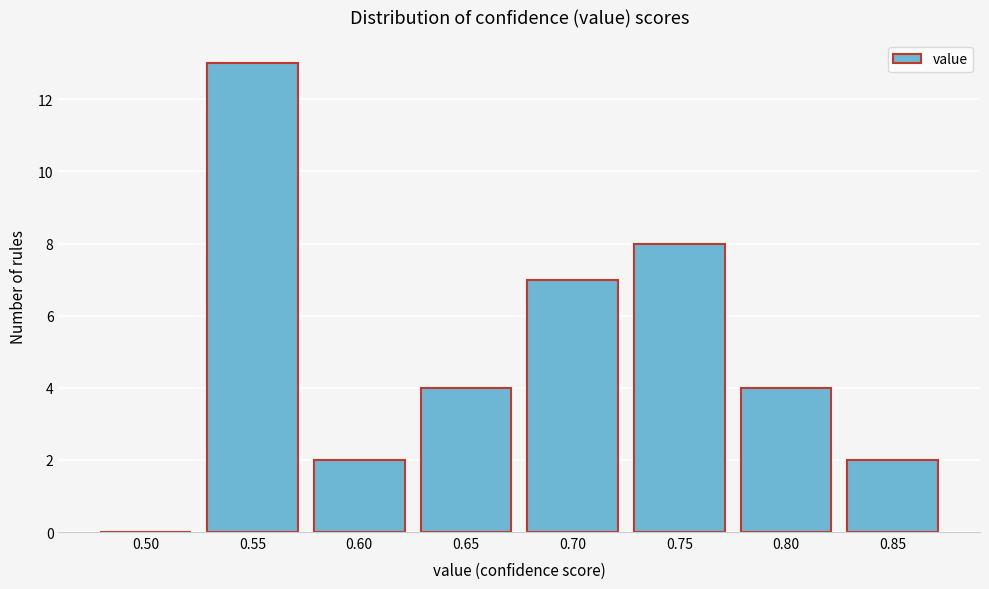

Reading left to right, list all the values displayed in this chart.

0.50=0	0.55=13	0.60=2	0.65=4	0.70=7	0.75=8	0.80=4	0.85=2